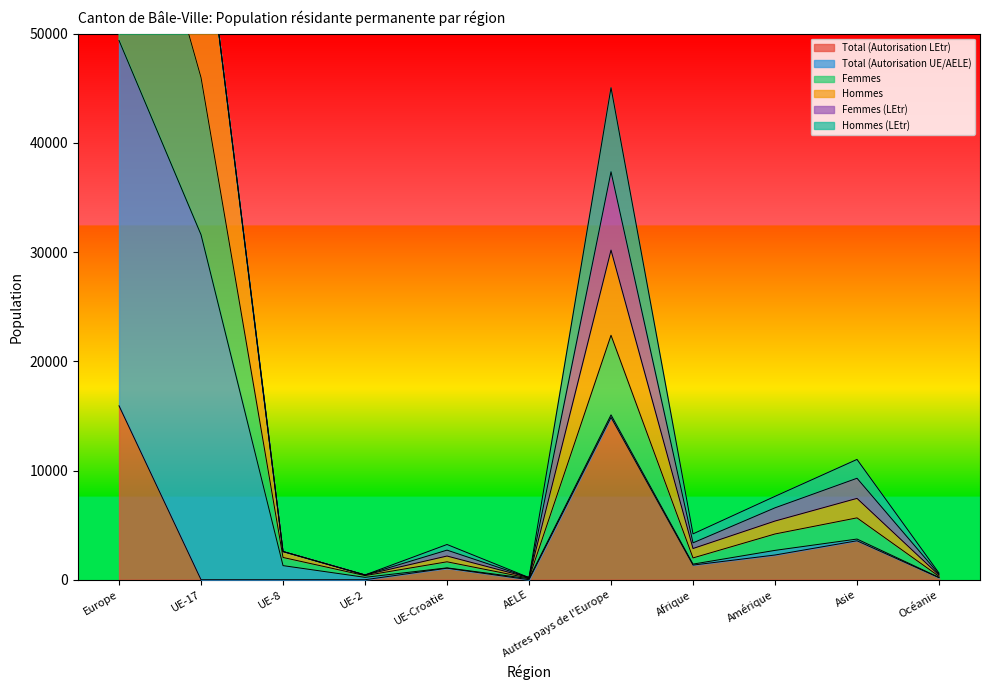

The value of Femmes at Amérique is 4189. True or false?

True